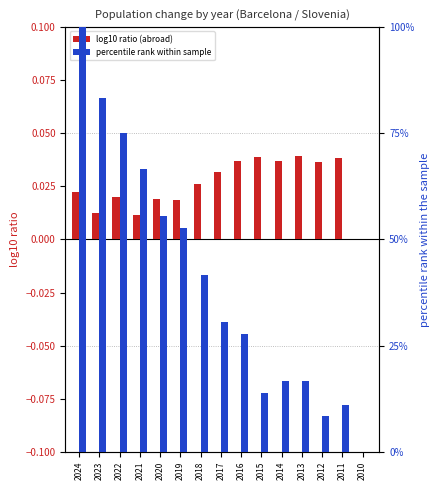

What is the value of the percentile rank within sample bar at the 12th from the left?

16.7